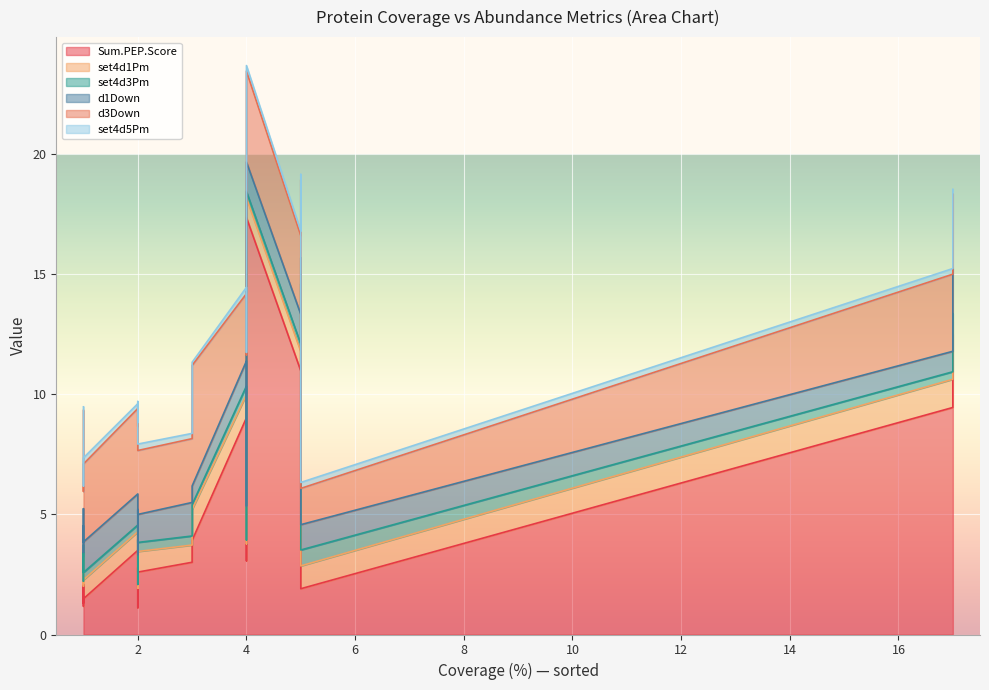

The d3Down series shows 3.6 at 2. True or false?

True